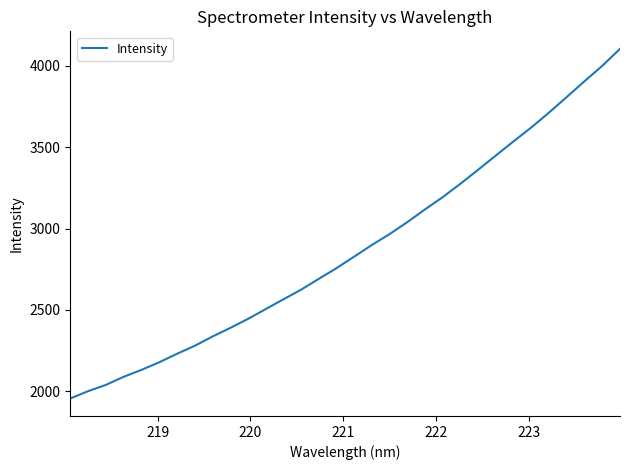

What is the minimum value shown in the chart?

1954.3